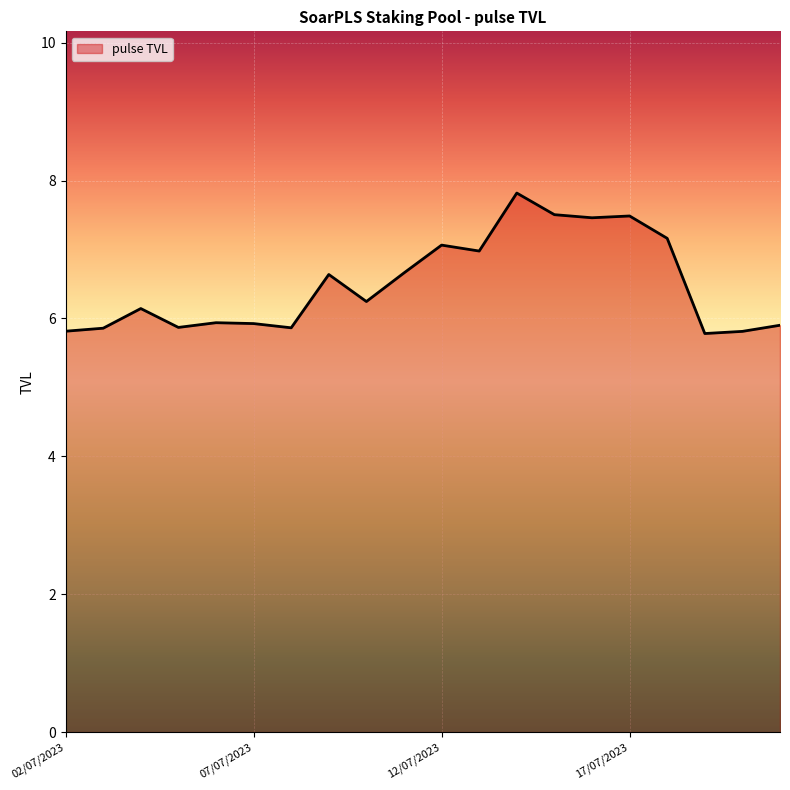

What is the greatest value displayed?

7.8